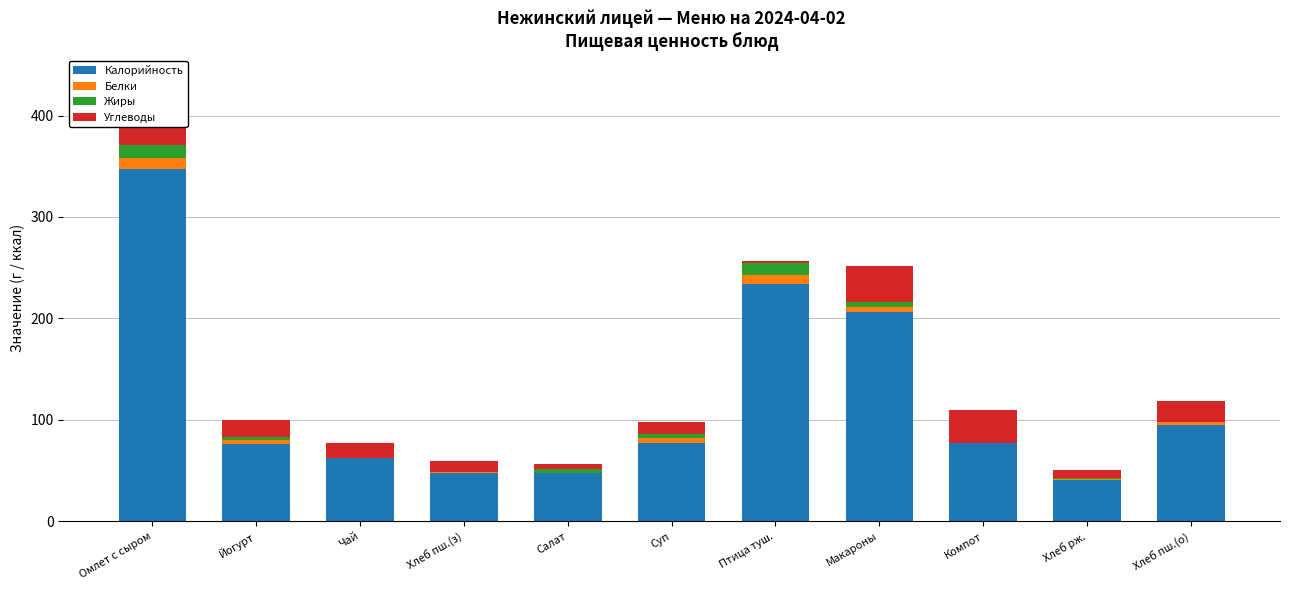

At which category is the sum across all series the highest?

Омлет с сыром